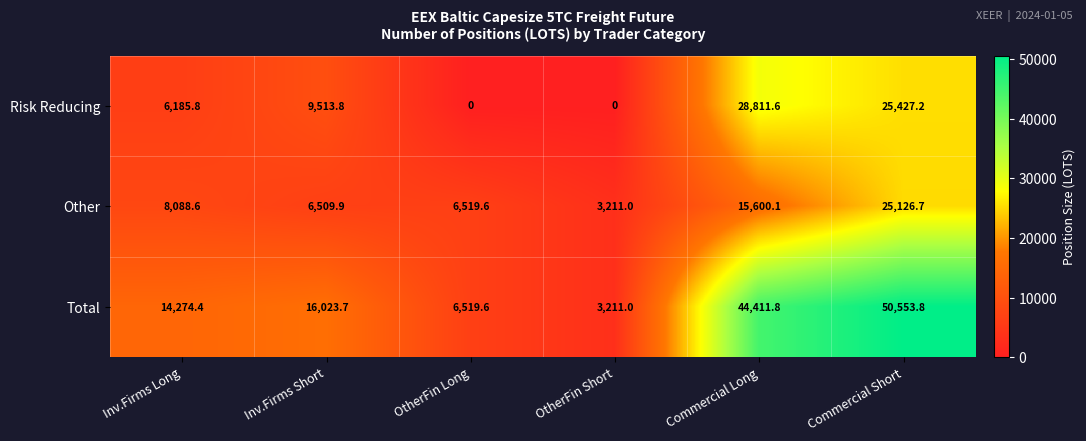

How many data points does each series have?

6